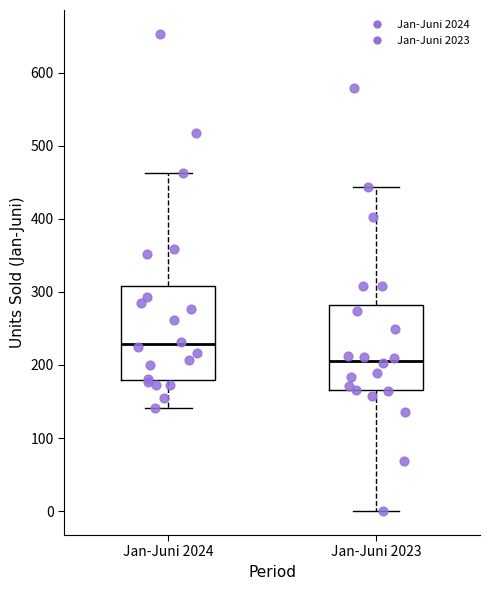

Reading left to right, transcribe this box plot: for each box, give where its median line is, the range the box spans, and where its two whiskers end, as read against the y-axis. The values are not printed on the chart, so give them approximately, as read against the axis.

Jan-Juni 2024: median 230, box 180 to 310, whiskers 140 to 460
Jan-Juni 2023: median 210, box 170 to 280, whiskers 0 to 440